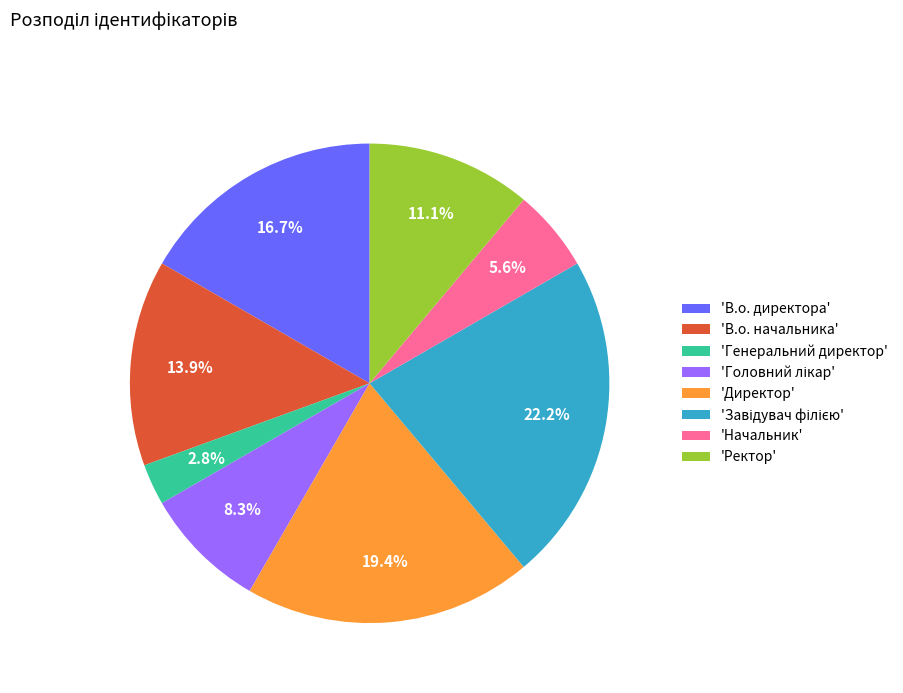

Does any single category account for the majority?

No